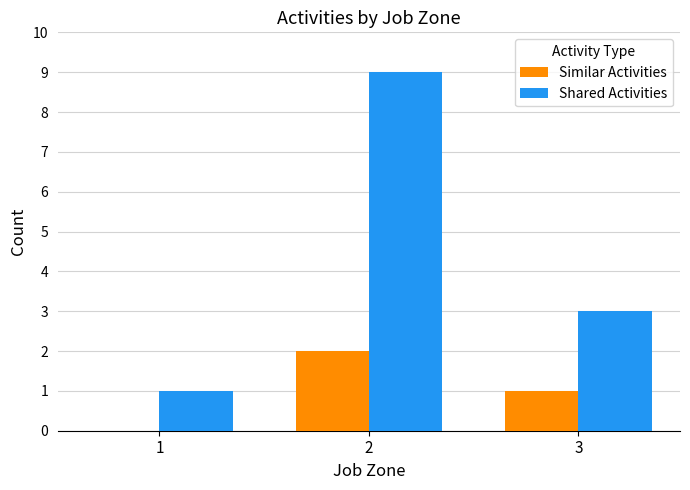

How many distinct data groups are displayed?

2